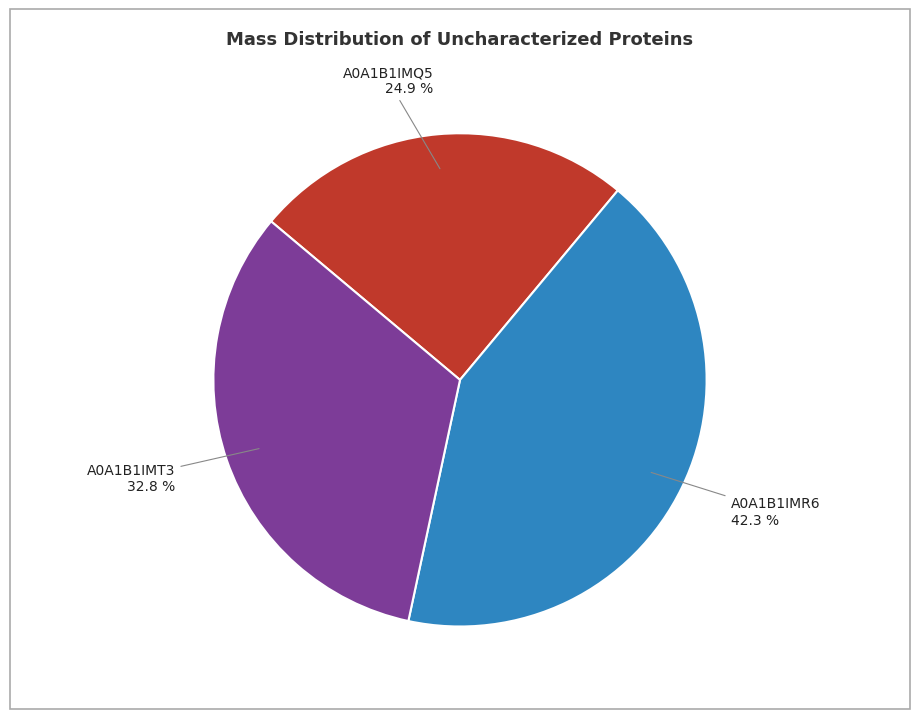

Count the number of slices in the pie.

3